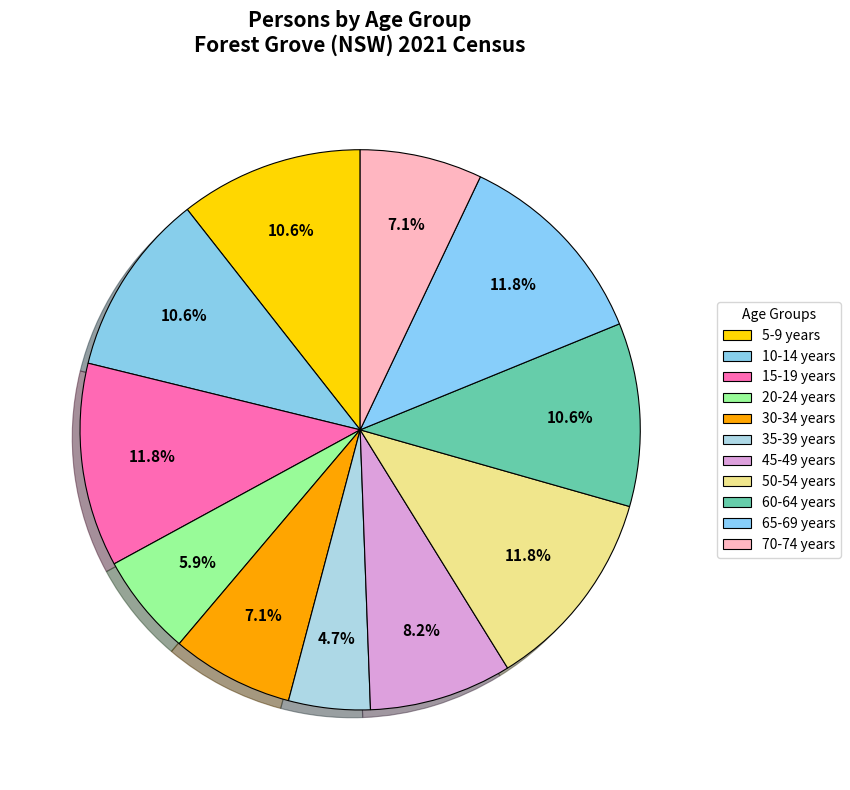

Count the number of slices in the pie.

11